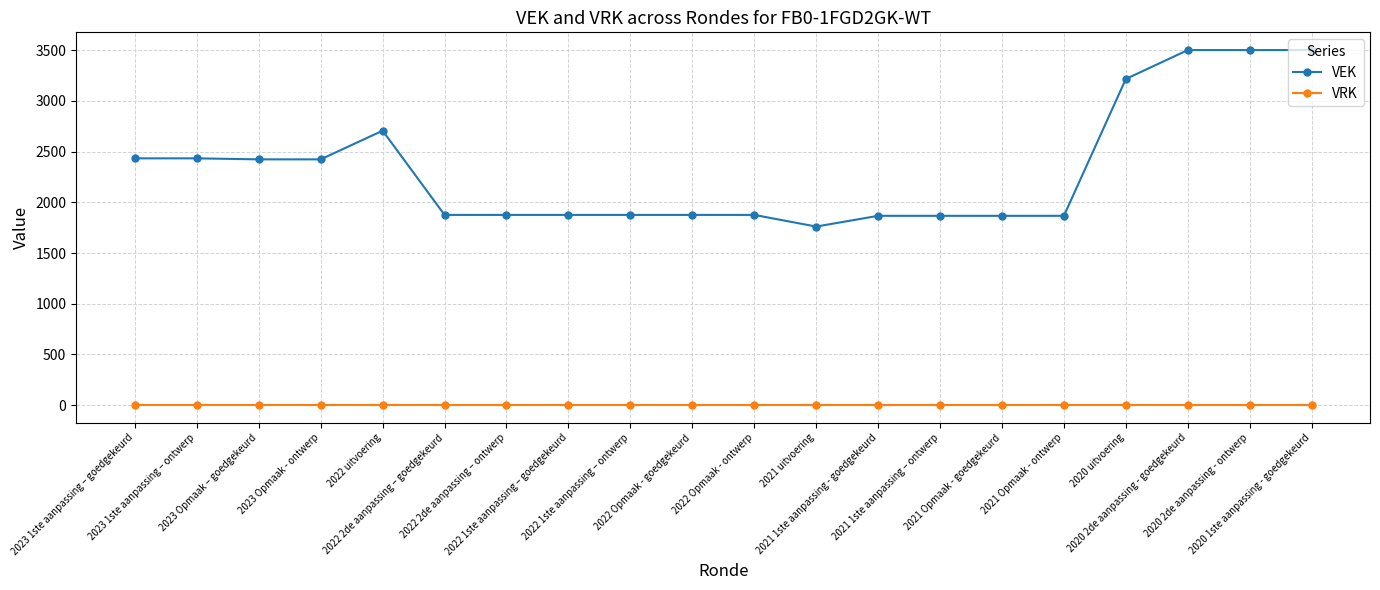

Does the chart have visible grid lines?

Yes